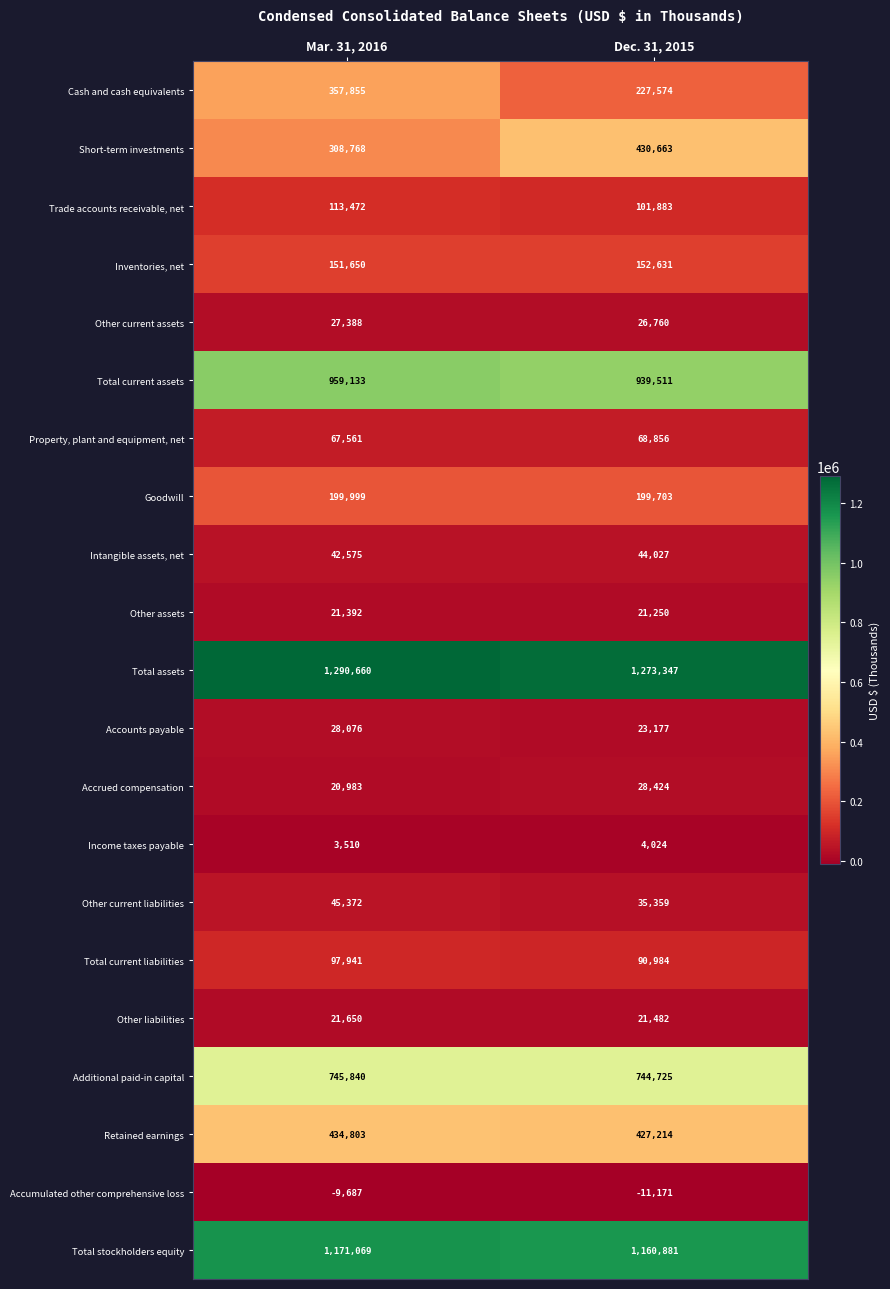

What is the sum of all Trade accounts receivable, net values?

215355